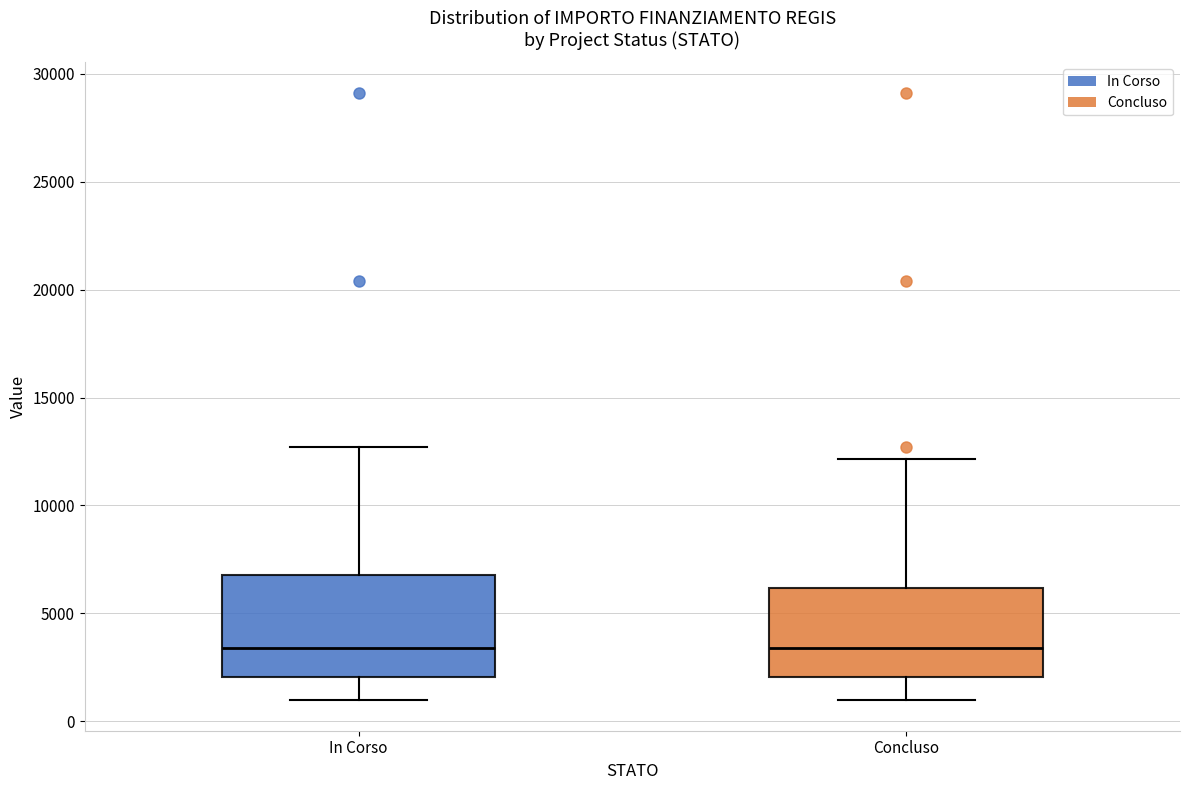

Reading left to right, transcribe this box plot: for each box, give where its median line is, the range the box spans, and where its two whiskers end, as read against the y-axis. The values are not printed on the chart, so give them approximately, as read against the axis.

In Corso: median 3500, box 2000 to 7000, whiskers 1000 to 12500
Concluso: median 3500, box 2000 to 6000, whiskers 1000 to 12000